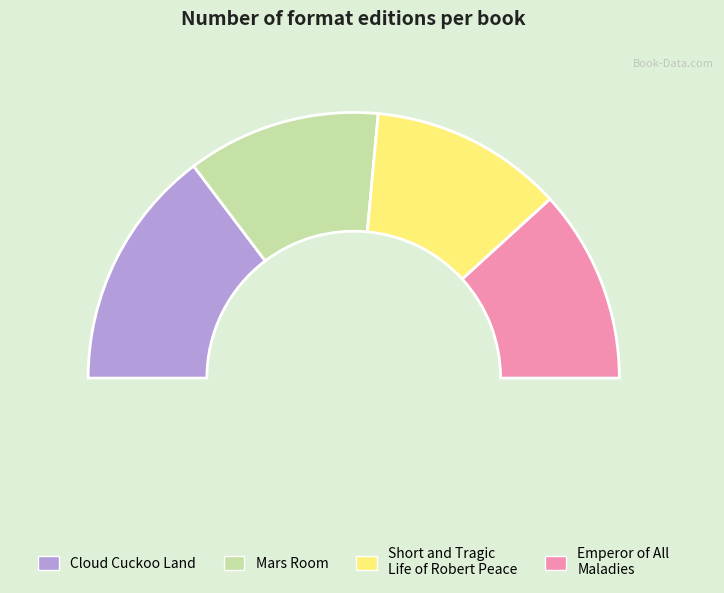

Does Short and Tragic Life of Robert Peace account for over 50% of the chart?

No